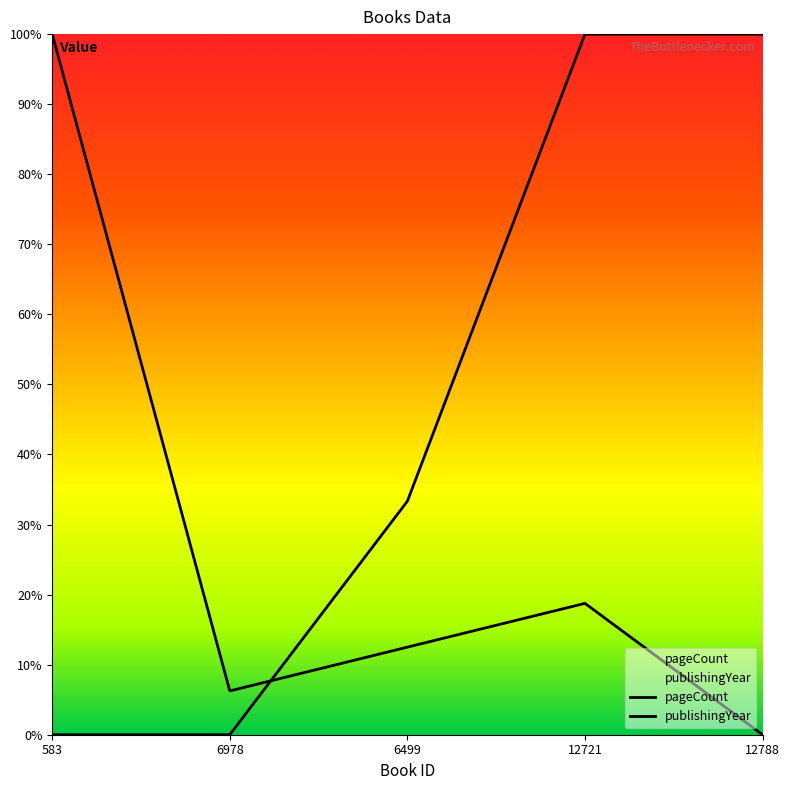

How many intersections are there between pageCount and publishingYear?

1